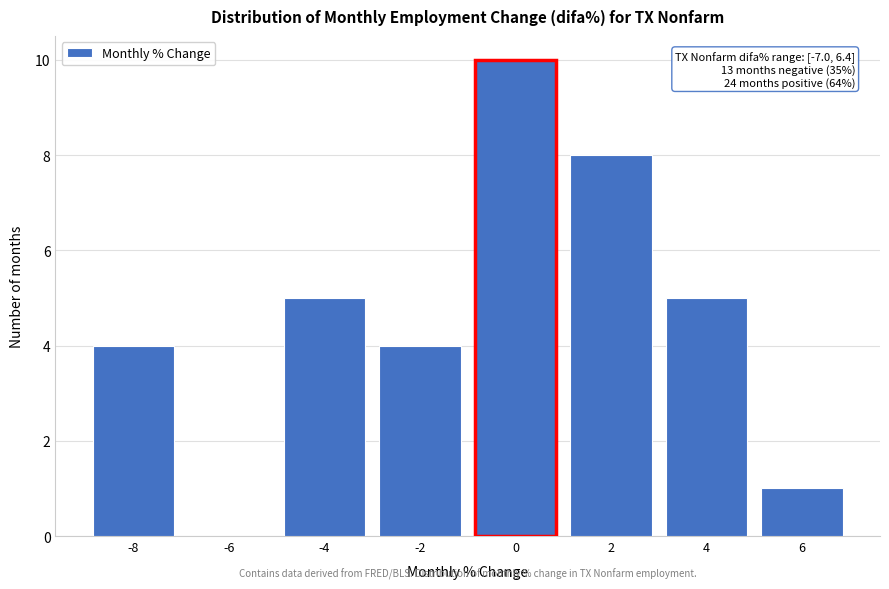

Reading left to right, transcribe all the data shown in this chart.

-8=4	-6=0	-4=5	-2=4	0=10	2=8	4=5	6=1